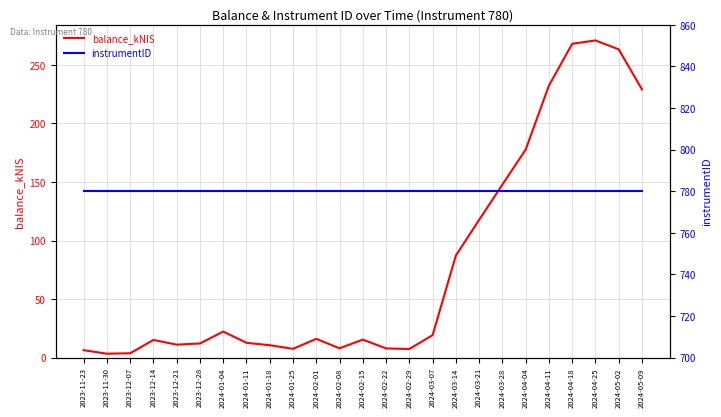

List the series in order of their overall mean, highest first.

instrumentID, balance_kNIS